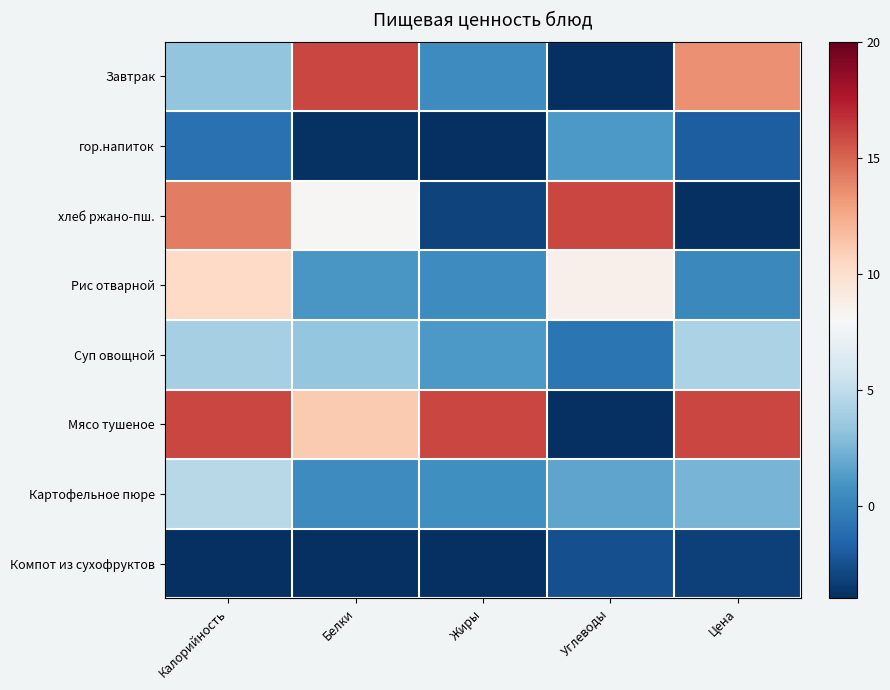

List the series in order of their peak value, highest first.

Завтрак, хлеб ржано-пш., Мясо тушеное, Рис отварной, Картофельное пюре, Суп овощной, гор.напиток, Компот из сухофруктов